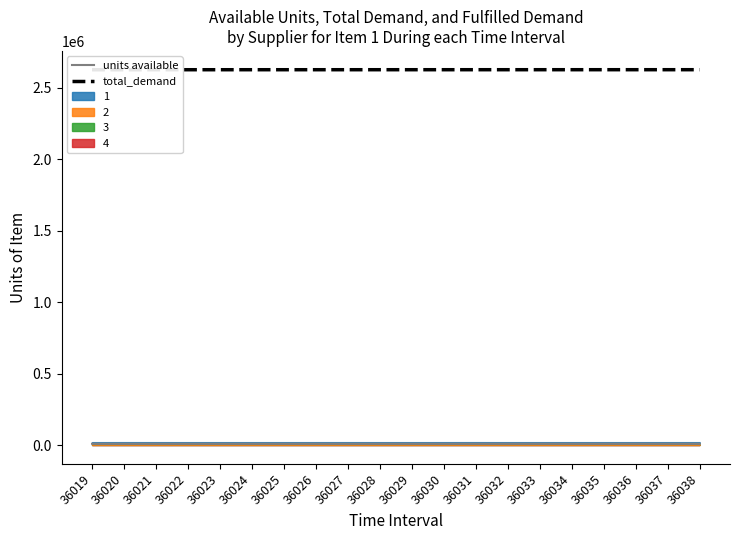

Is the value of units available at 36025 greater than the value of total_demand at 36034?

No